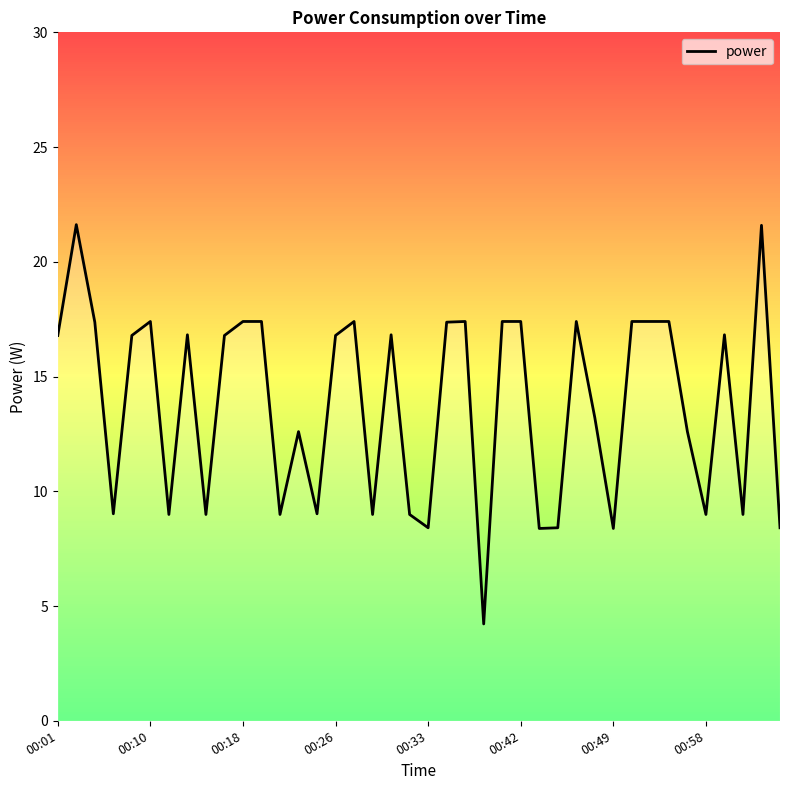

What is the minimum value shown in the chart?

4.2